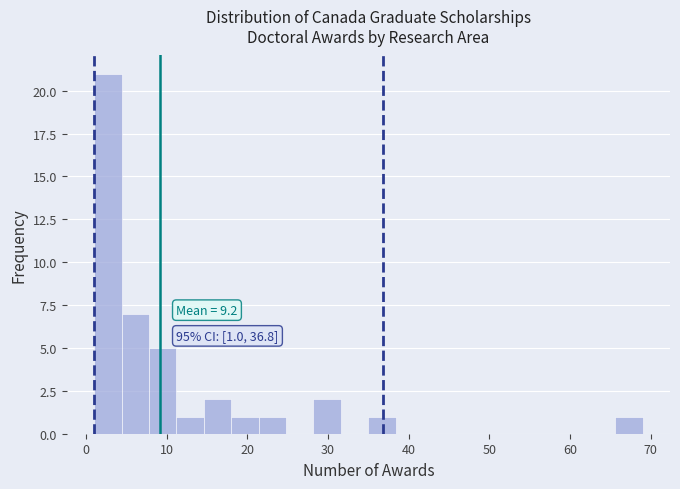

Read against the x-axis, roughly where is the centre of the tallest bar?

3